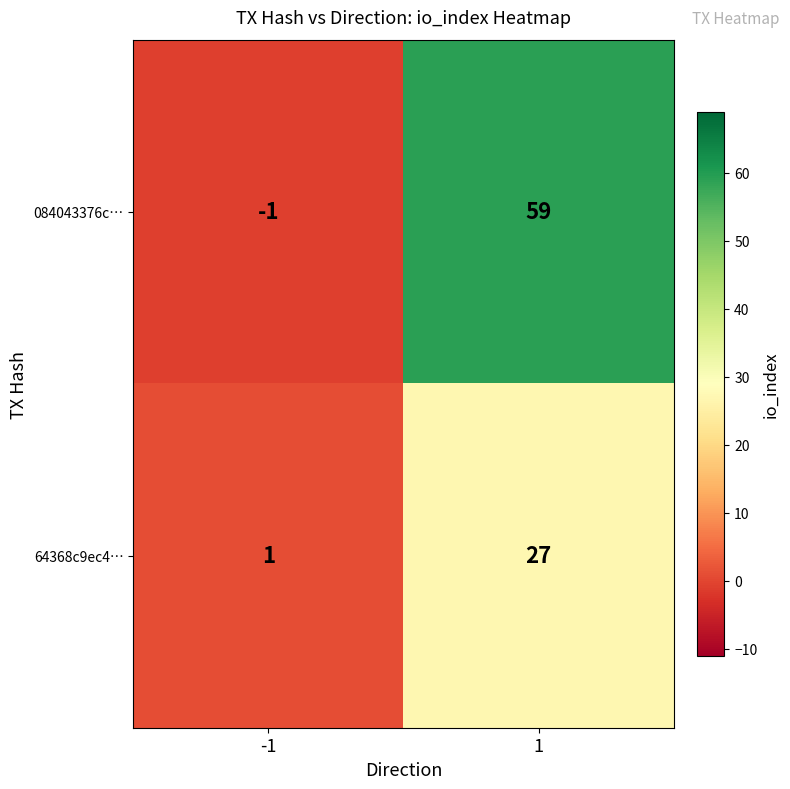

List the series in order of their peak value, lowest first.

64368c9ec4…, 084043376c…